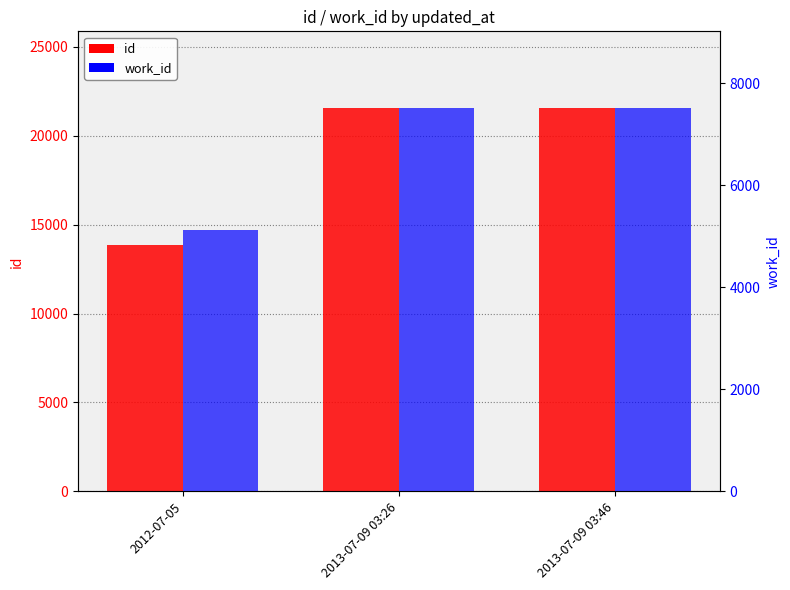

Rank the series by their maximum value, from lowest to highest.

work_id, id